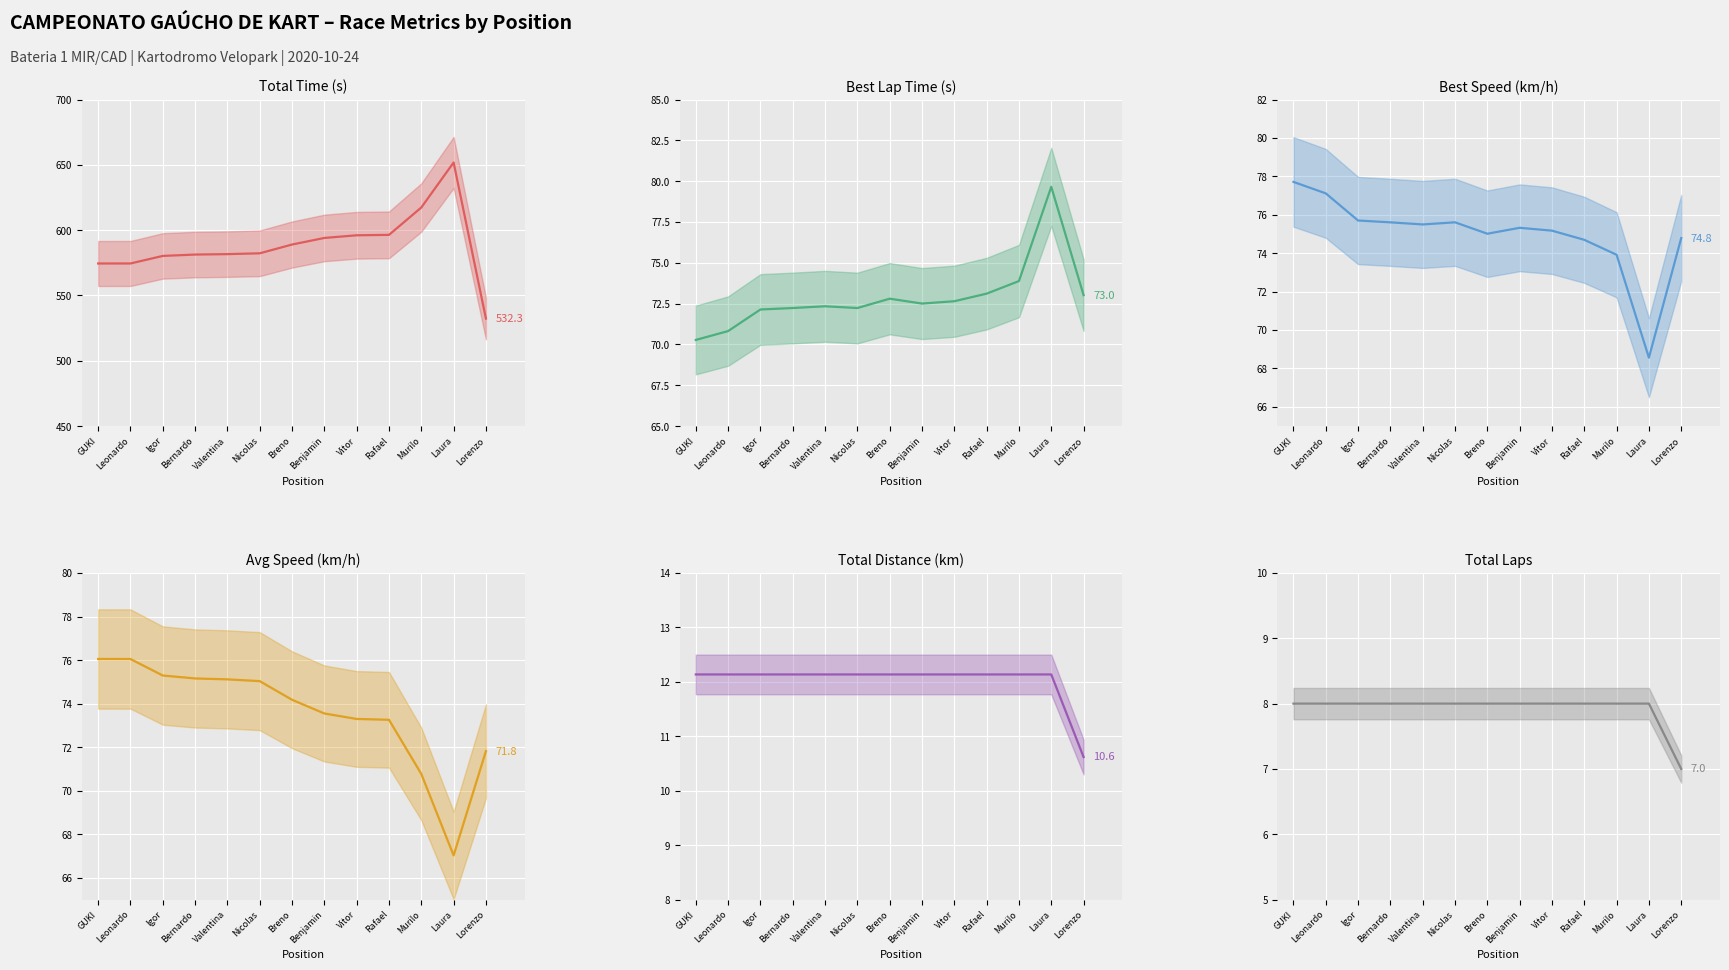

What is the minimum value for Best Speed (km/h)?

68.6